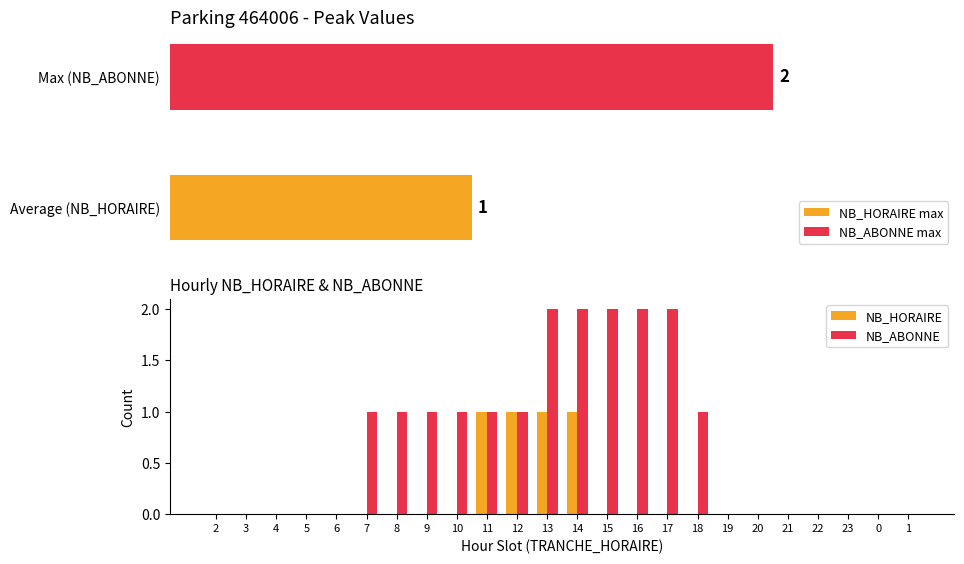

The value of NB_ABONNE at 16 is 2. True or false?

True